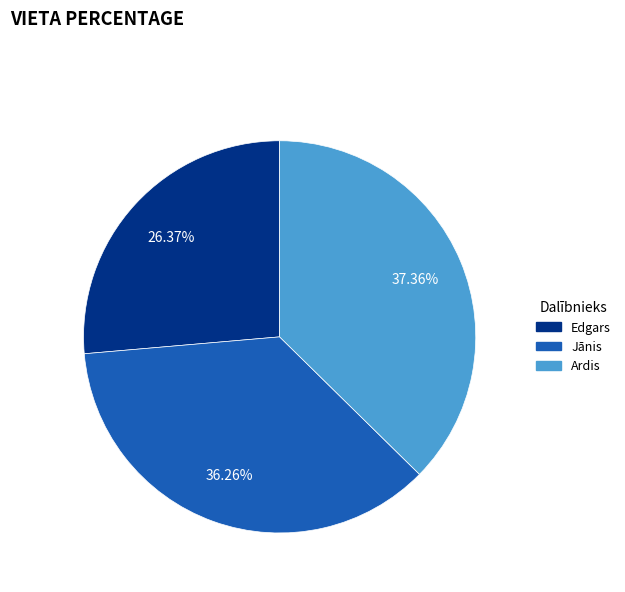

Does Ardis account for over 50% of the chart?

No